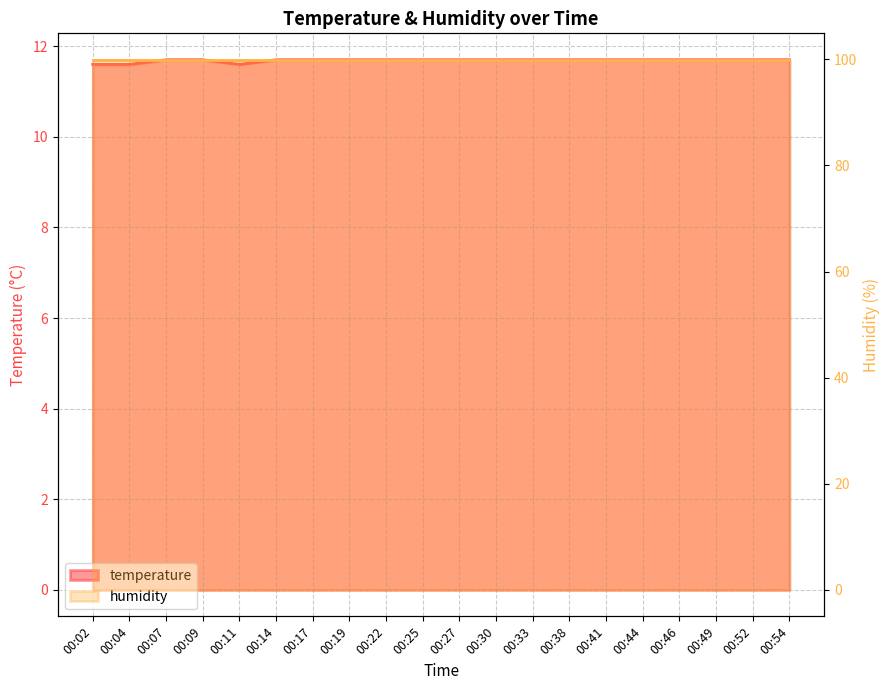

How many interior local valleys (lower than both neighbors) does the data have?

1